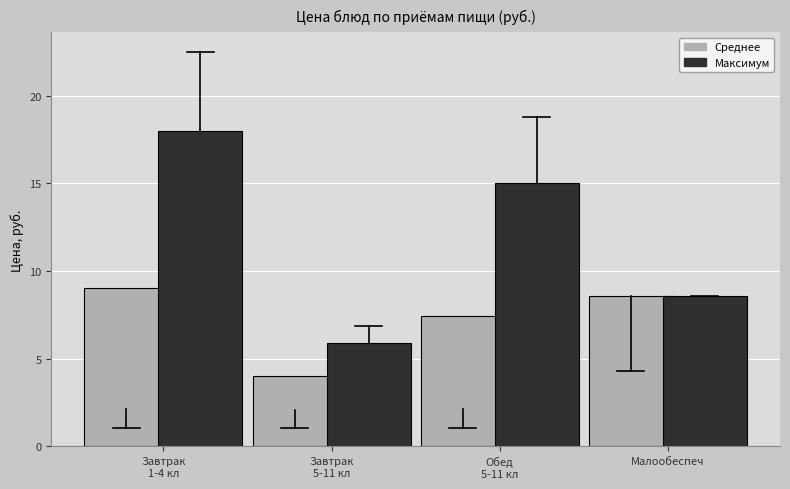

Reading left to right, transcribe all the data shown in this chart.

Среднее: 9.0	4.0	7.5	8.6
Максимум: 18.0	5.9	15.0	8.6